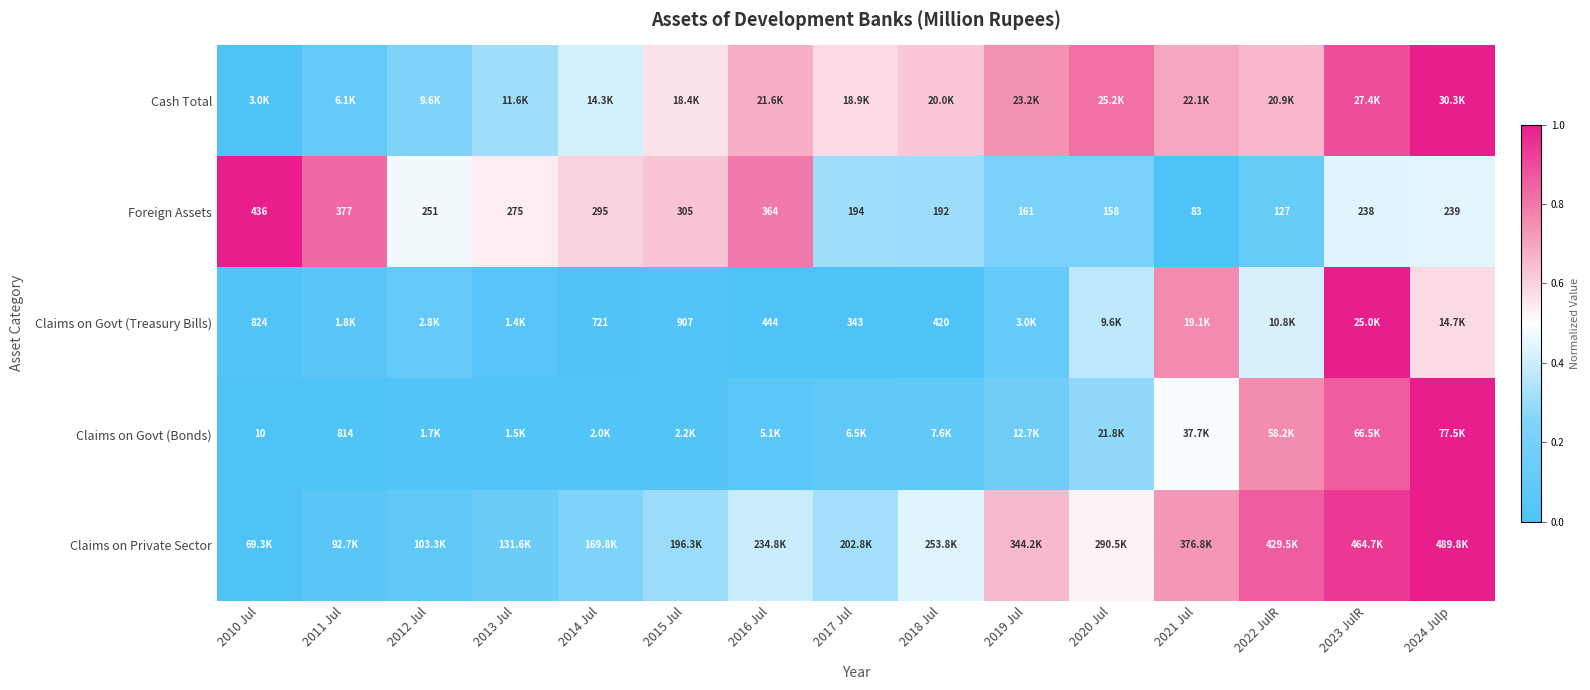

Is the value of Claims on Govt (Treasury Bills) at 2015 Jul greater than the value of Foreign Assets at 2018 Jul?

Yes